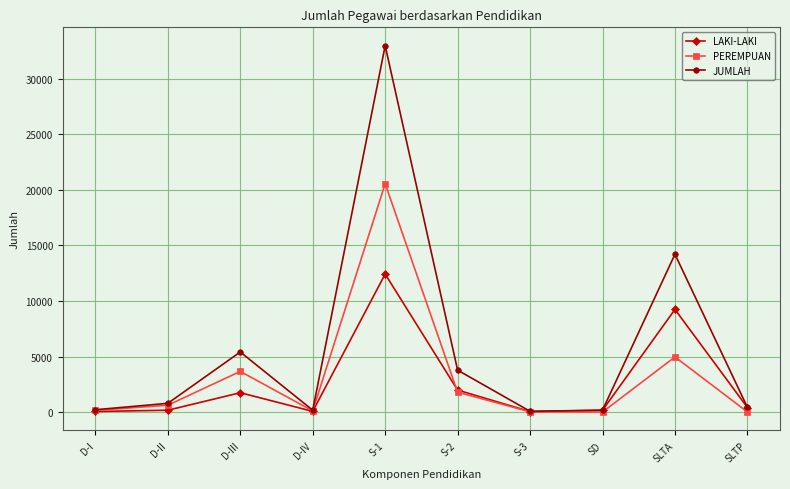

Where is the first local minimum for JUMLAH?

D-IV